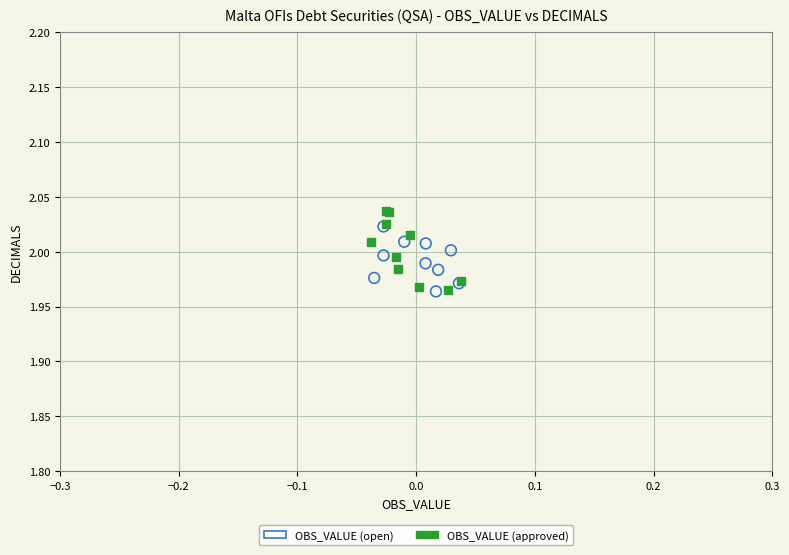

Which series contains the highest Y value?

OBS_VALUE (approved)